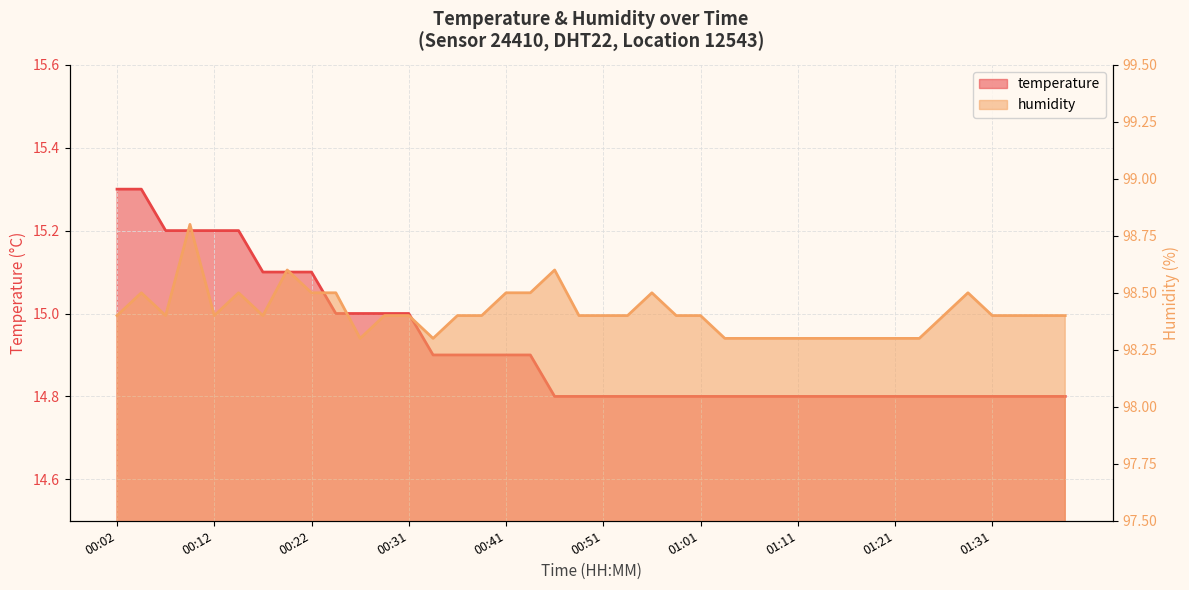

Rank the series at 01:39 from lowest to highest value.

temperature, humidity